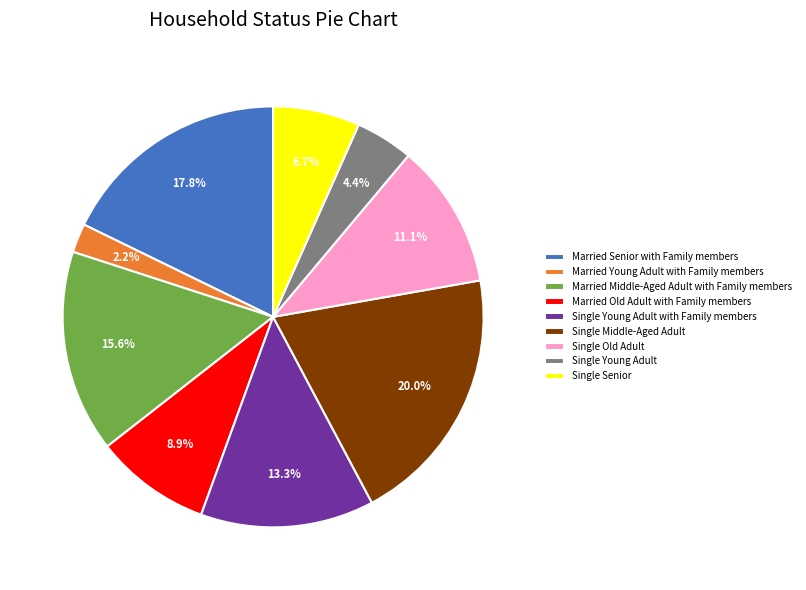

What is the largest slice in the pie chart?

Single Middle-Aged Adult